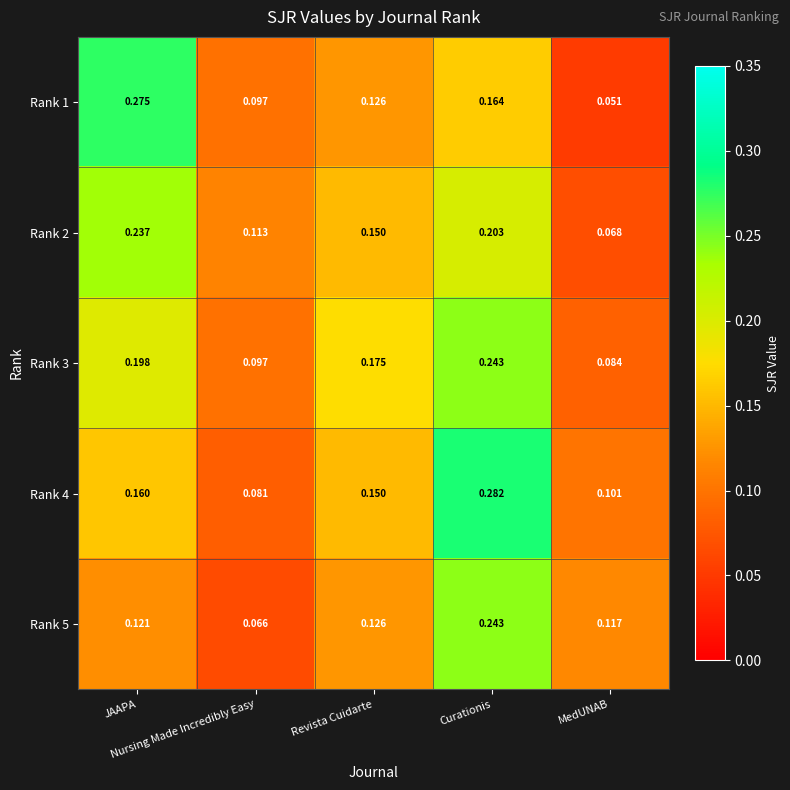

How many series are shown in this chart?

5